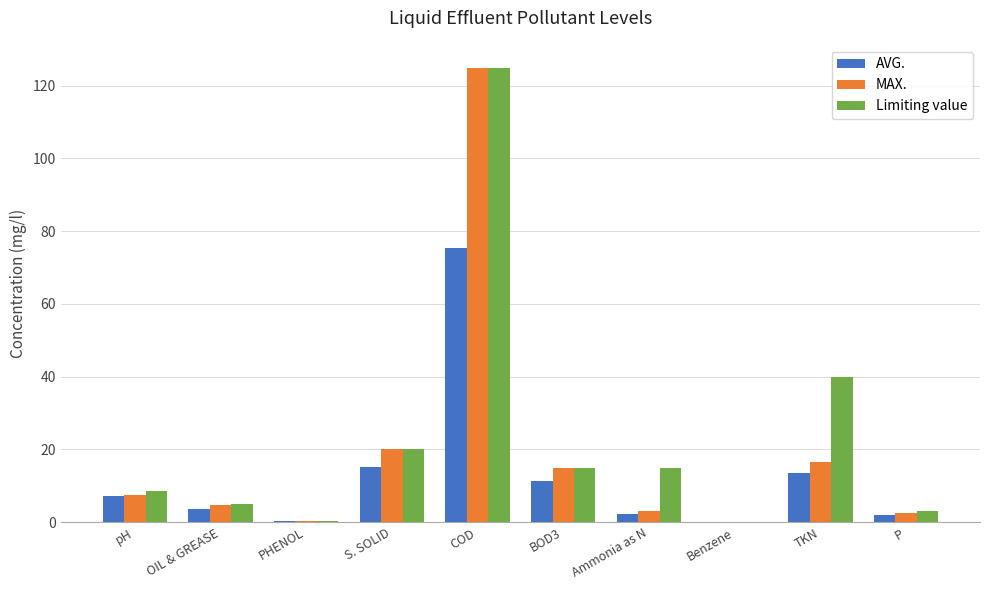

Between PHENOL and Ammonia as N, which series saw the biggest shift?

Limiting value